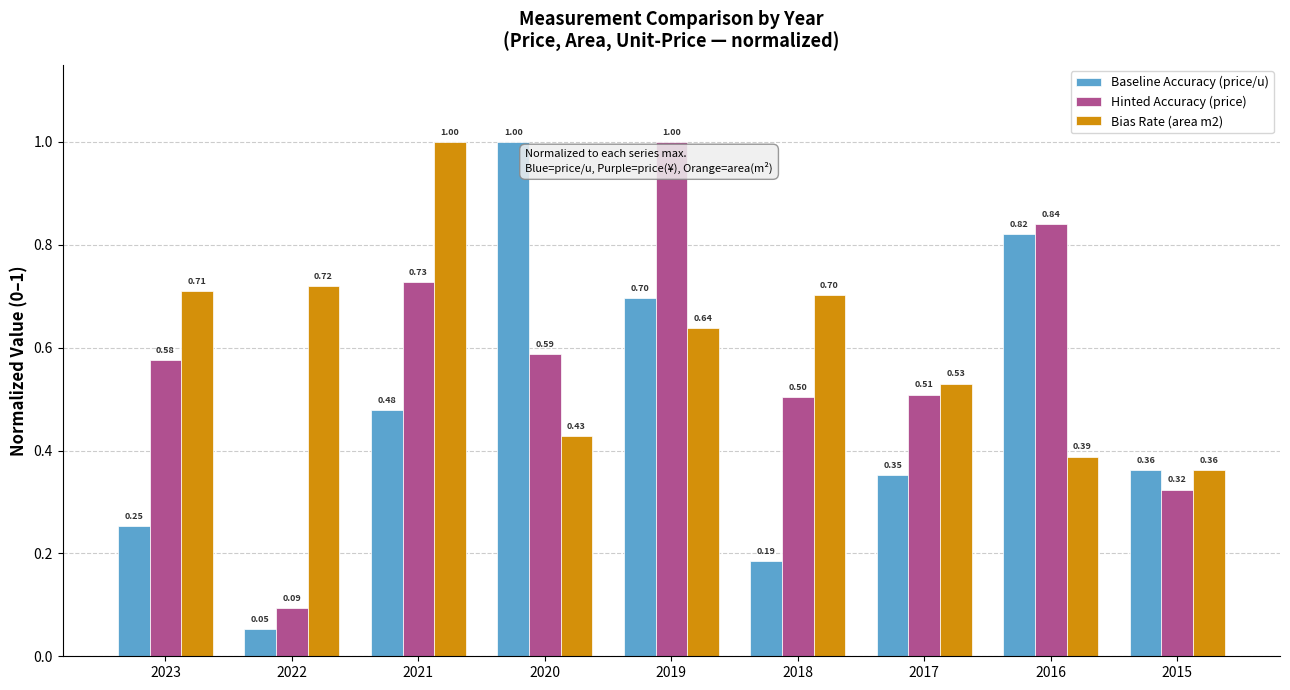

Is it true that Bias Rate (area m2) equals 0.1 at 2016?

False